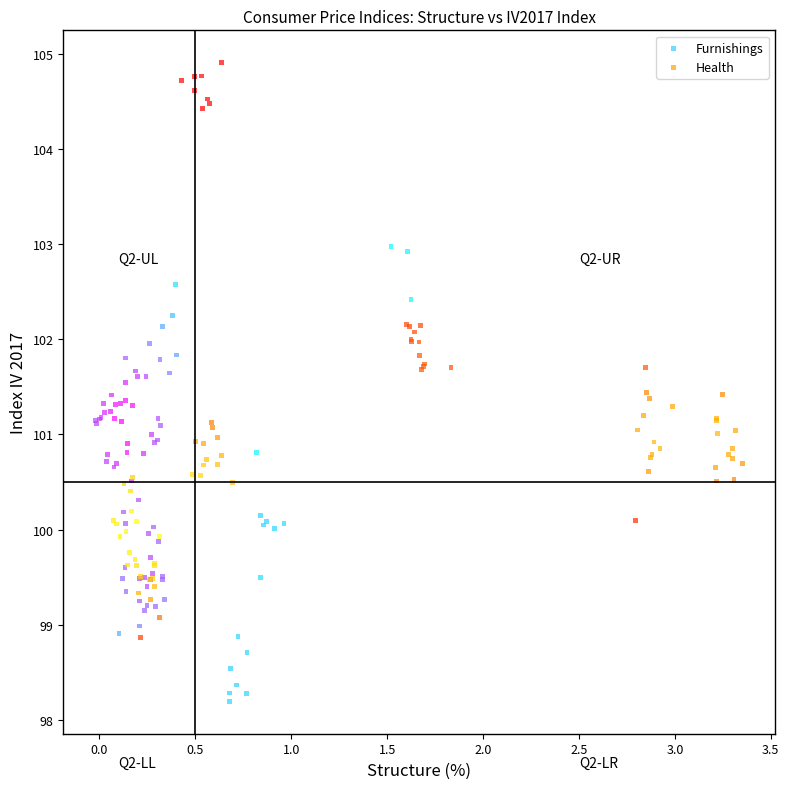

Which series has the widest spread of Y values?

Health